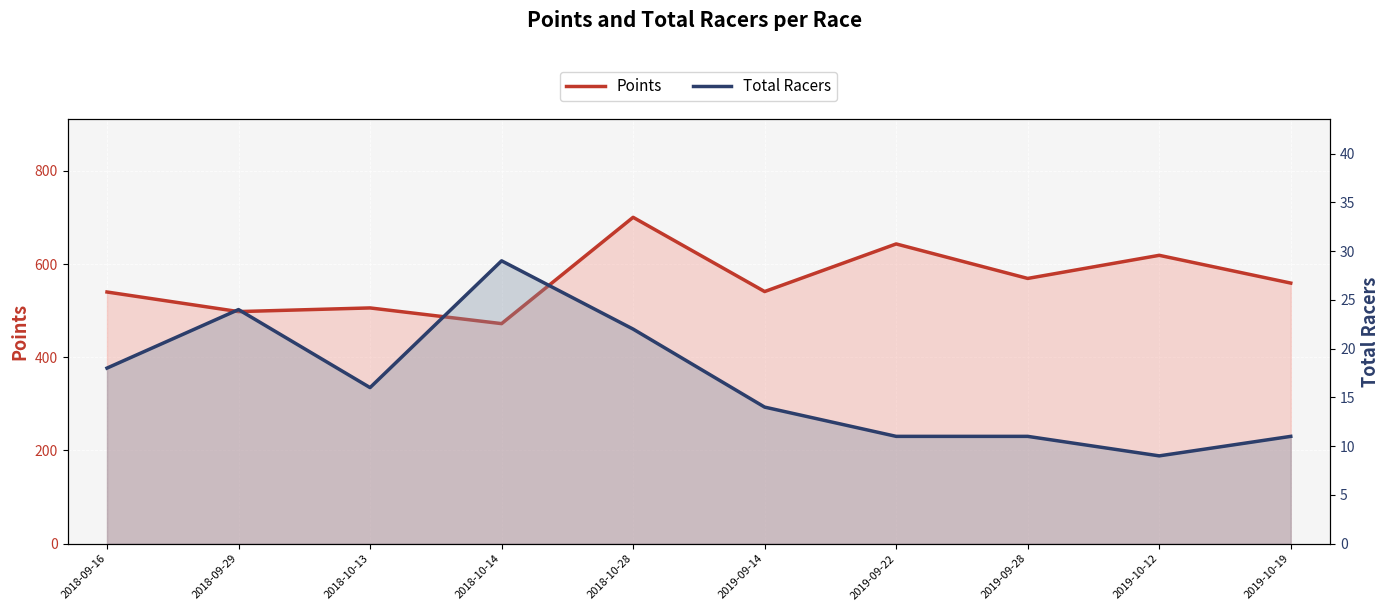

Reading right to left, extract all data points from this chart.

Points: 2019-10-19=559.1	2019-10-12=618.7	2019-09-28=569.1	2019-09-22=643.1	2019-09-14=541.0	2018-10-28=700.3	2018-10-14=472.1	2018-10-13=505.8	2018-09-29=497.9	2018-09-16=540.0
Total Racers: 2019-10-19=11.0	2019-10-12=9.0	2019-09-28=11.0	2019-09-22=11.0	2019-09-14=14.0	2018-10-28=22.0	2018-10-14=29.0	2018-10-13=16.0	2018-09-29=24.0	2018-09-16=18.0